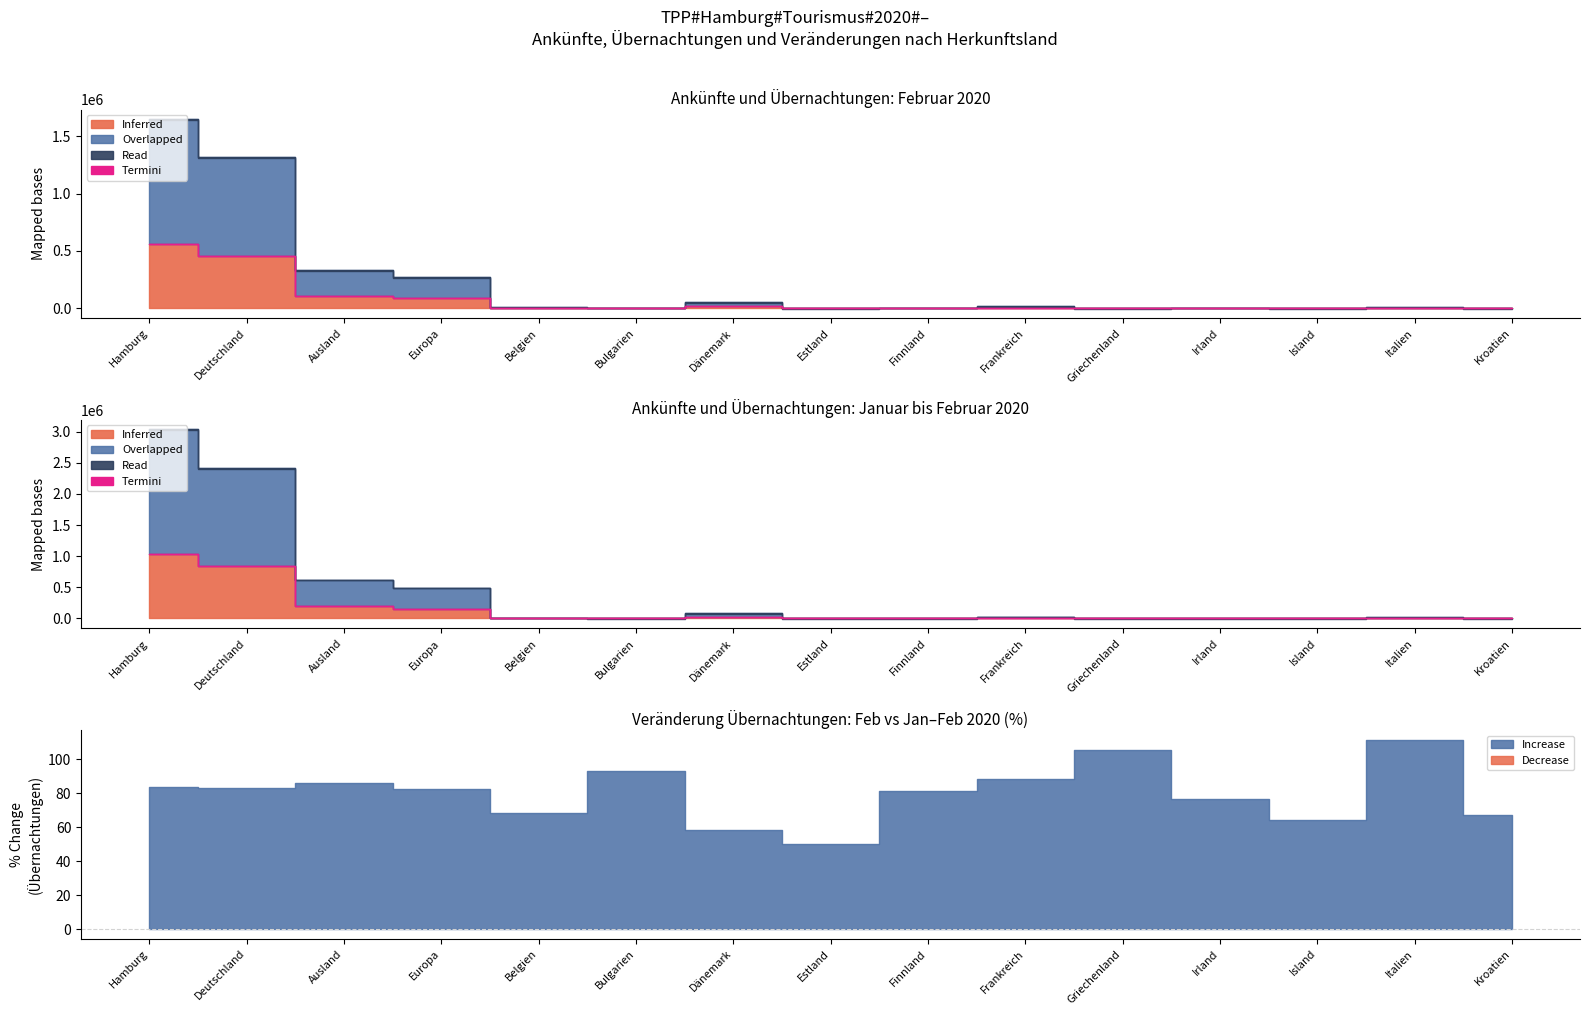

What is the value of the Ankünfte (Jan-Feb 2020) point at the 13th from the left?

169